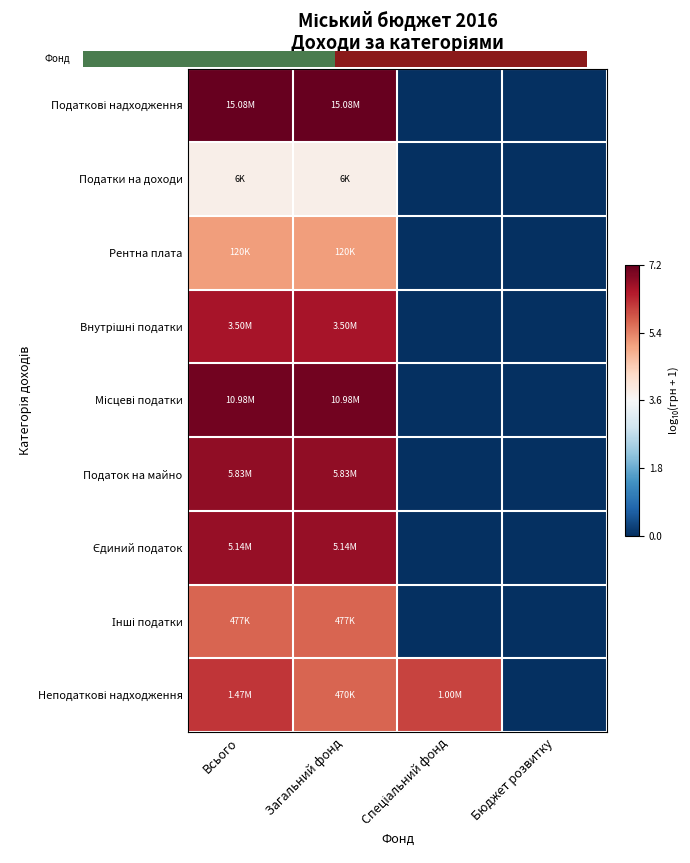

At Всього, list the series in order from largest to smallest.

Податкові надходження, Місцеві податки, Податок на майно, Єдиний податок, Внутрішні податки, Неподаткові надходження, Інші податки, Рентна плата, Податки на доходи